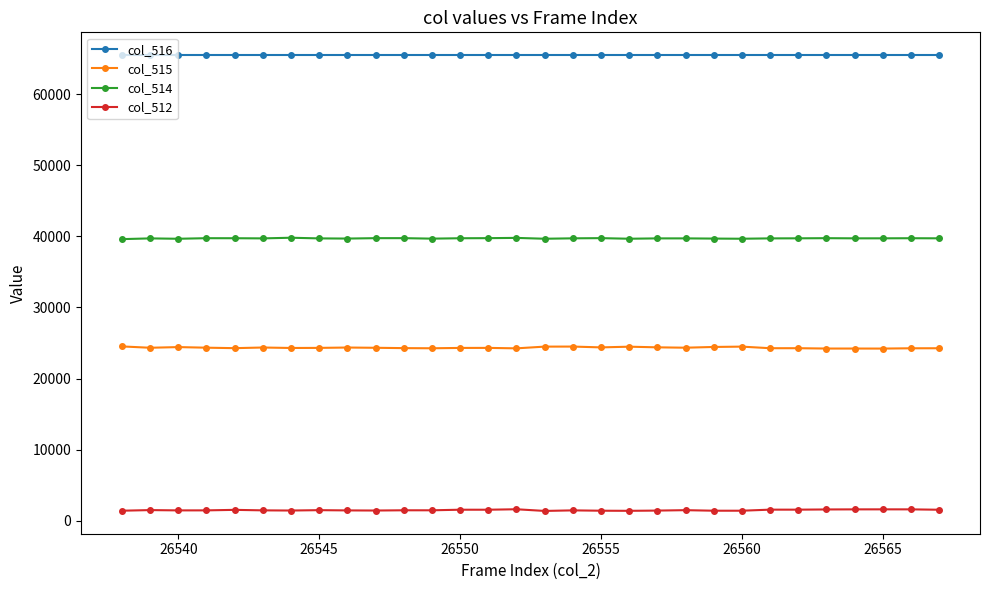

What is the highest value of the col_516 series?

65535